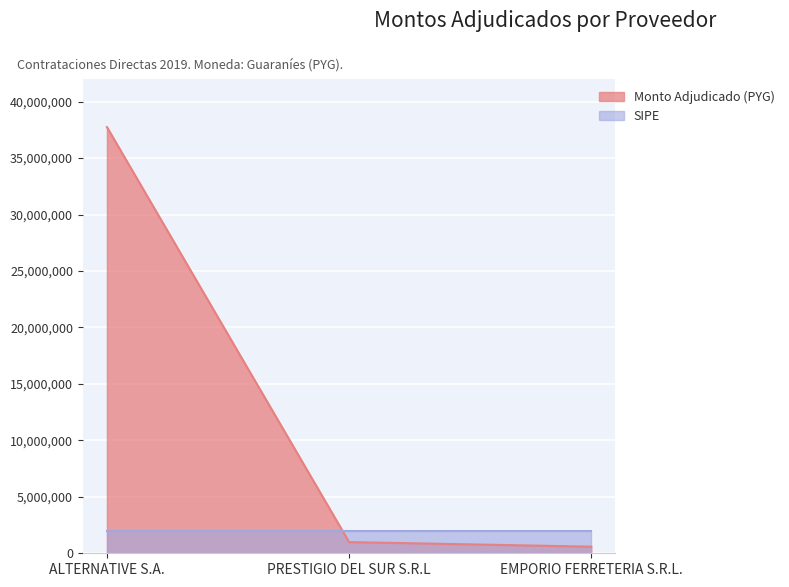

How many data points are less than 992000?

1